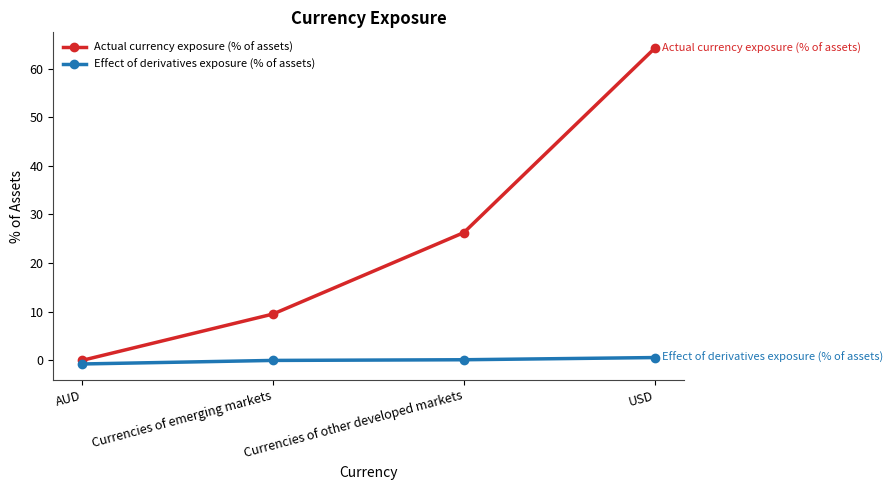

True or false: Effect of derivatives exposure (% of assets) and Actual currency exposure (% of assets) intersect in this chart.

False